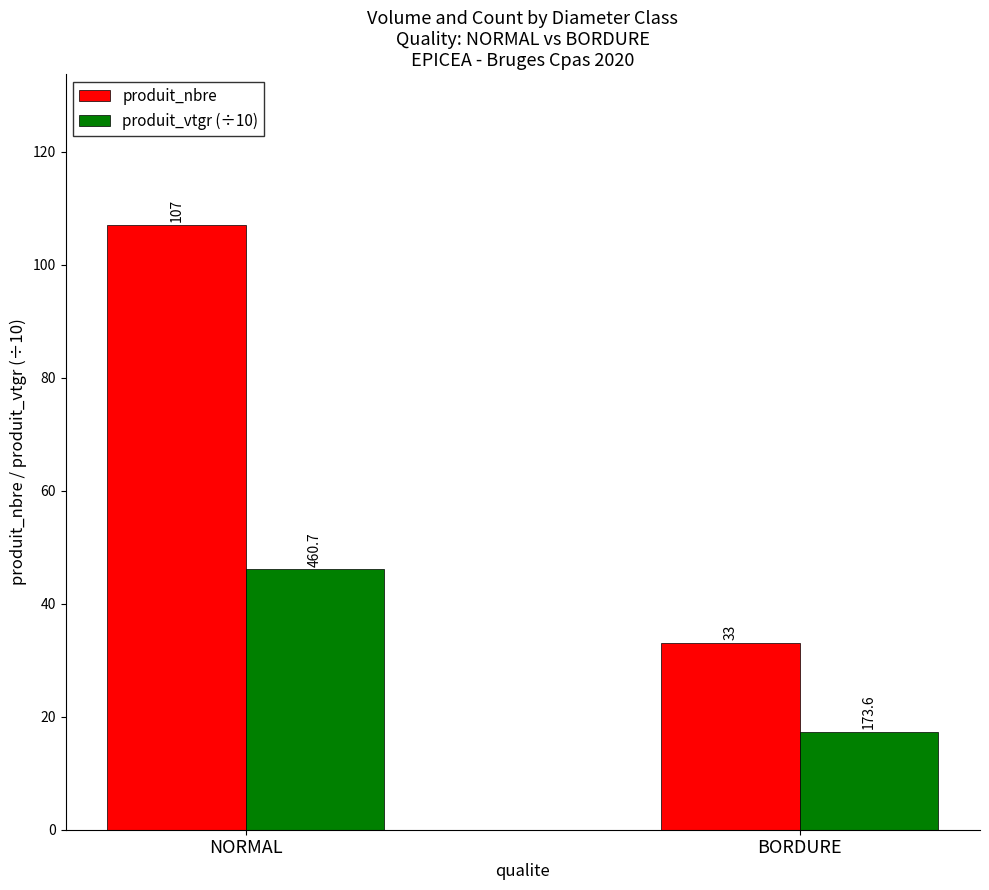

What is the value of the produit_vtgr (÷10) bar at the 2nd from the left?

17.4